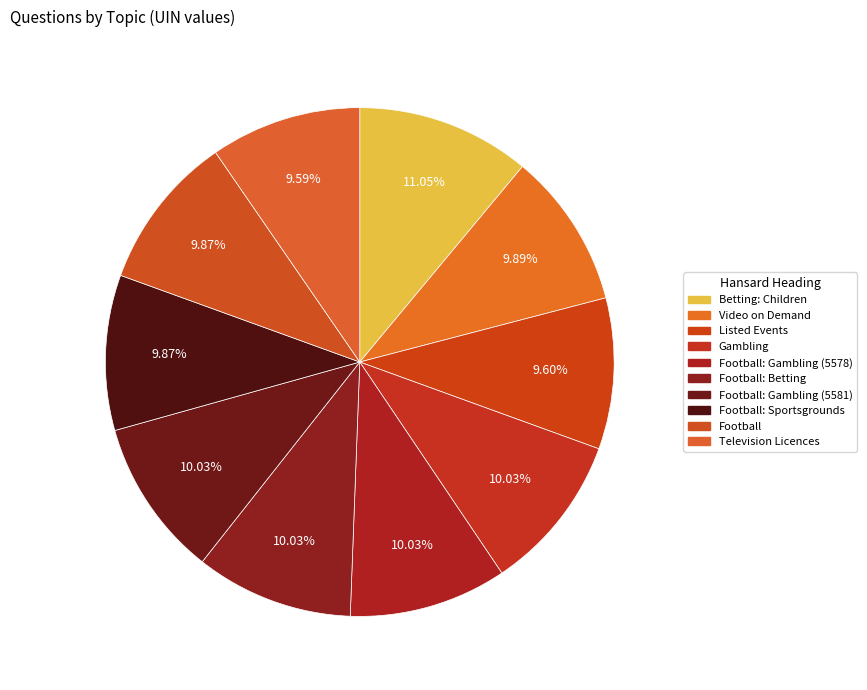

To the nearest percent, what is the average slice percentage?

10%